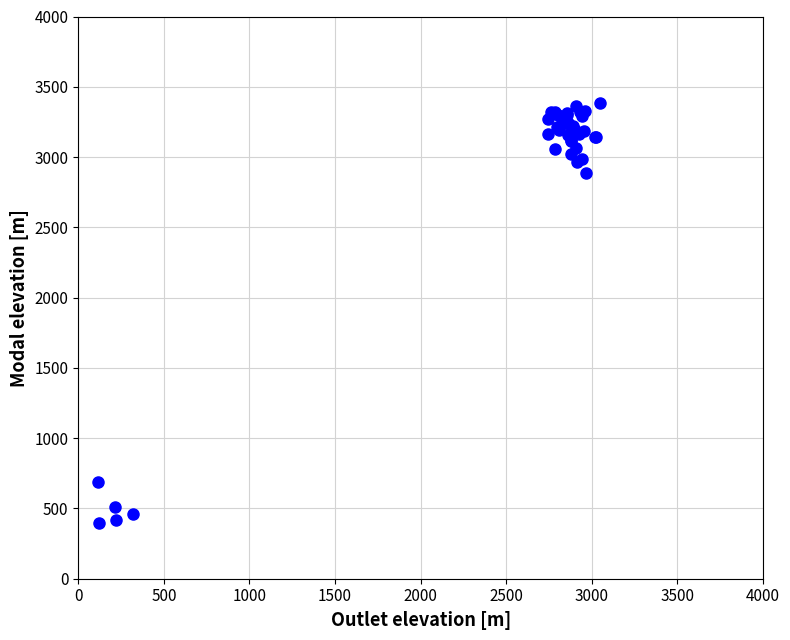

What Y value in the scatter plot is closest to 1891?

2885.6